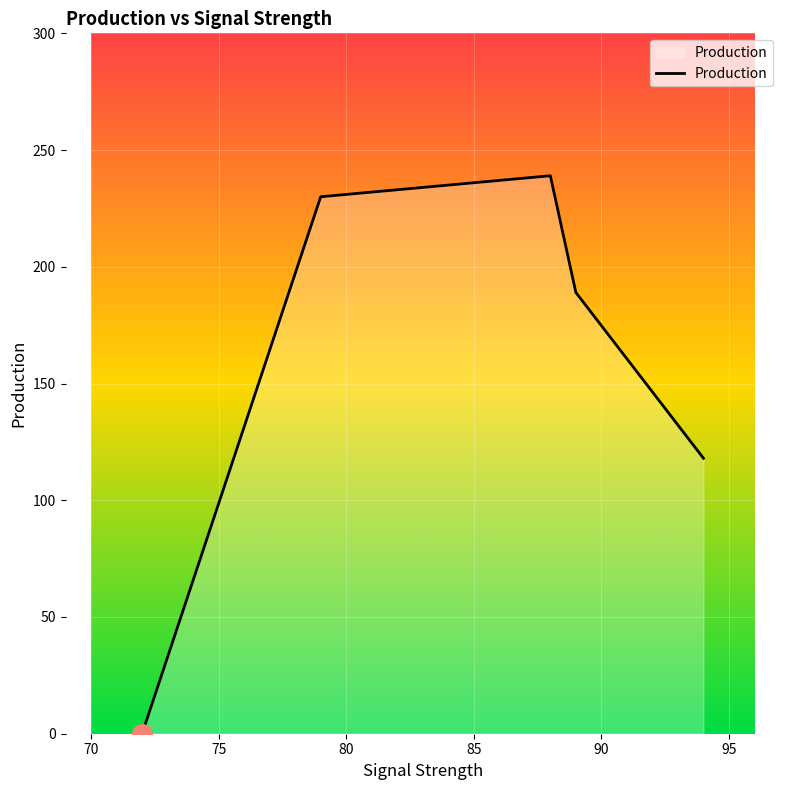

True or false: there are more than 1 points higher than both neighbors.

False